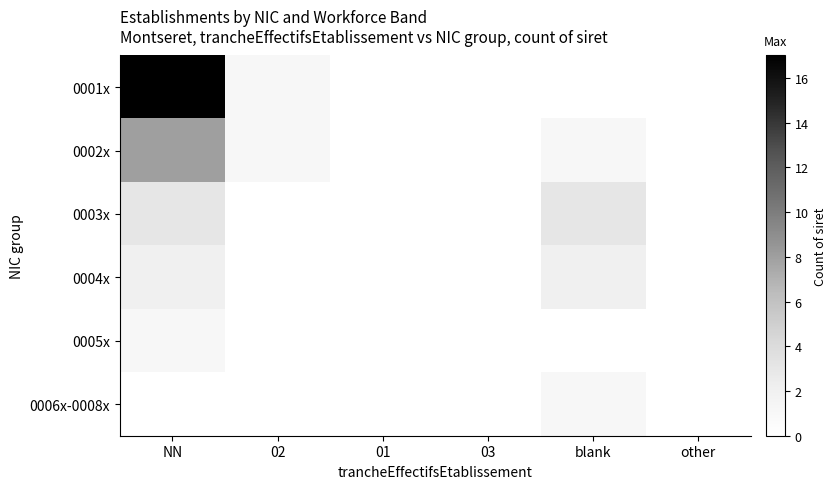

What is the total value across all series at 02?

2